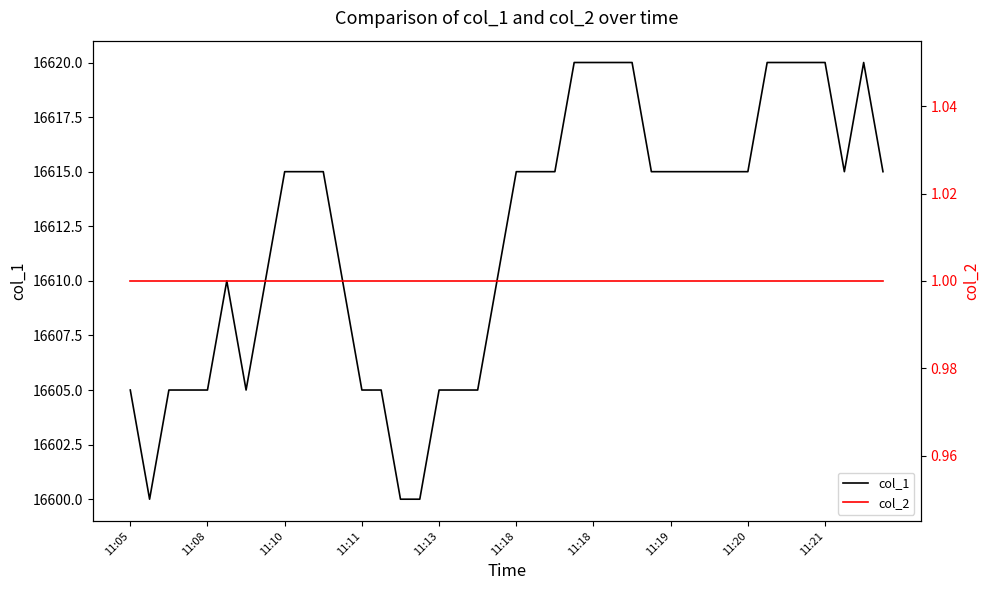

Is the value of col_2 at 16 greater than the value of col_1 at 11:10?

No